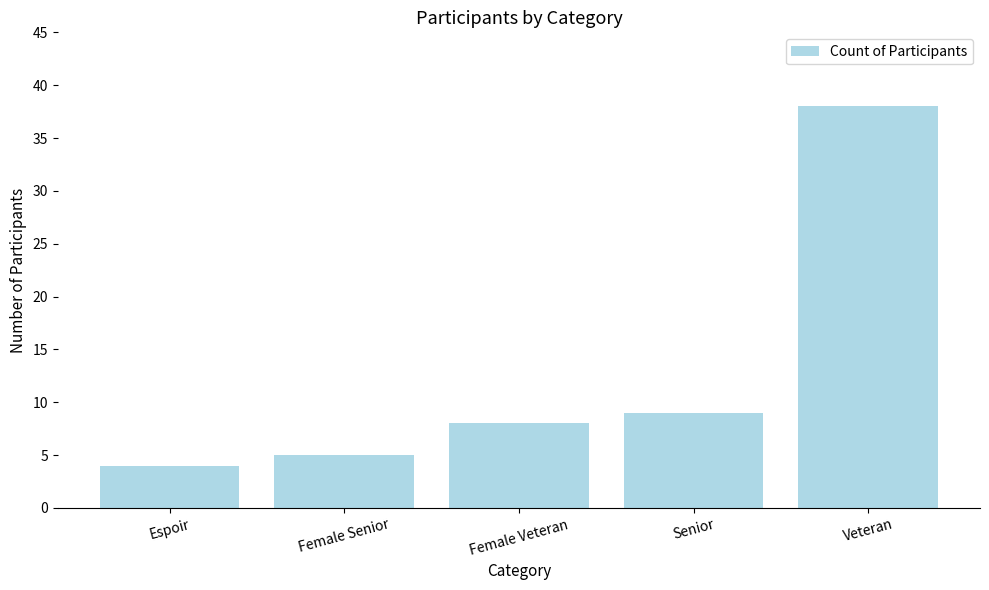

What is the label of the 3rd bar from the left?

Female Veteran